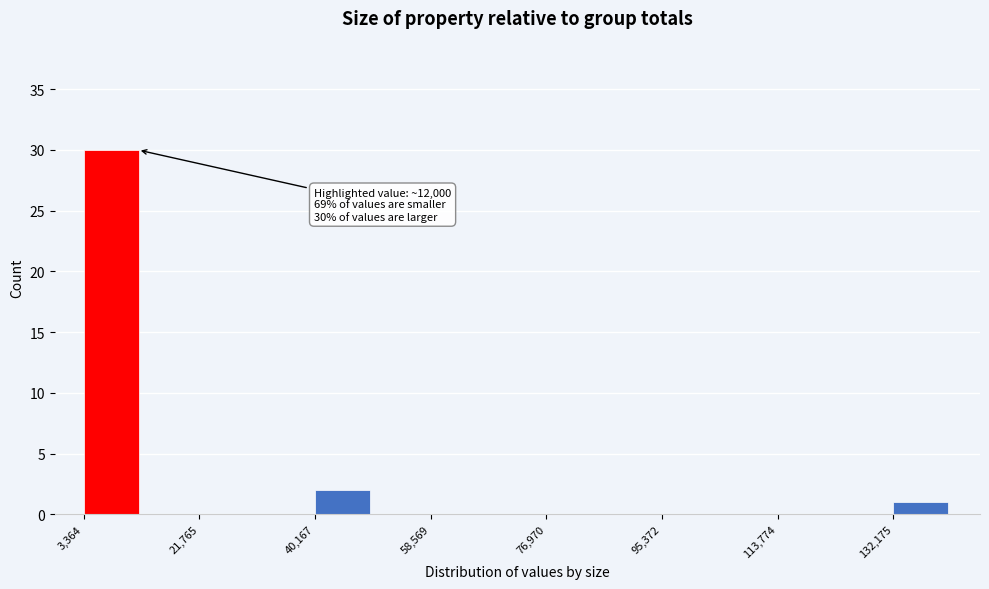

Which range on the x-axis has the tallest bar?

4000 to 12000